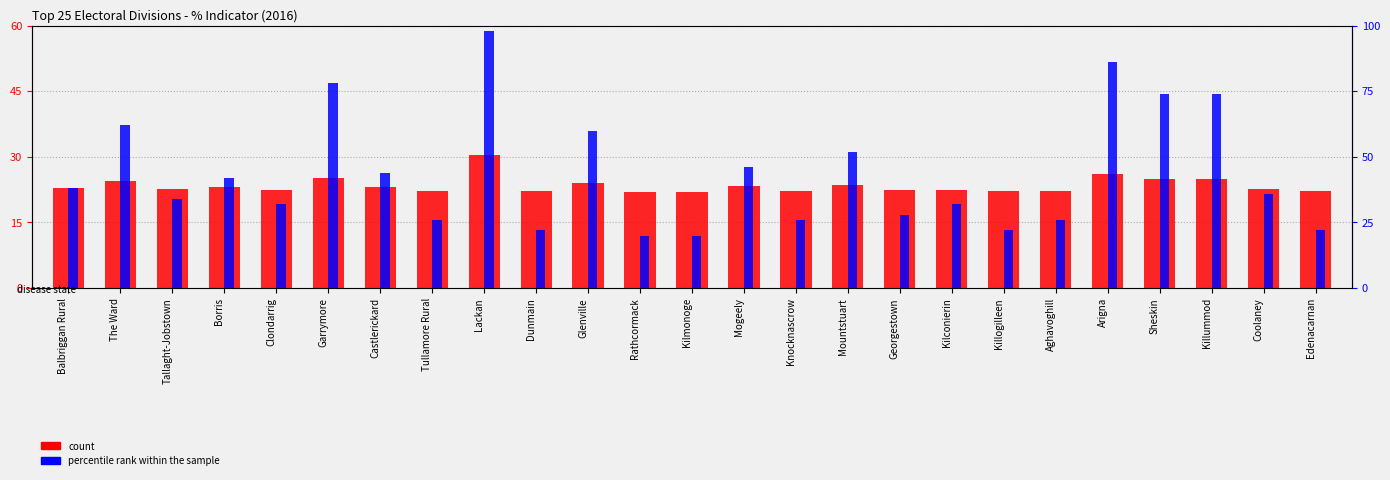

What is the difference between the percentile rank within the sample values at Aghavoghill and Dunmain?

4.0